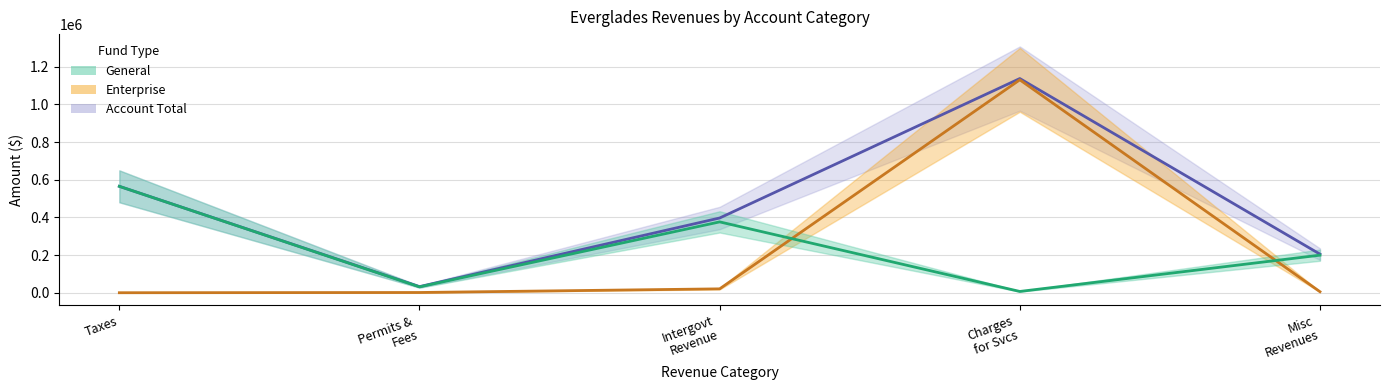

True or false: General has a value of 60063 at Misc Revenues.

False